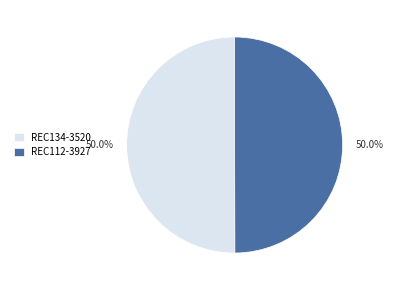

Approximately how many times larger is the value at REC134-3520 compared to REC112-3927?

1.0